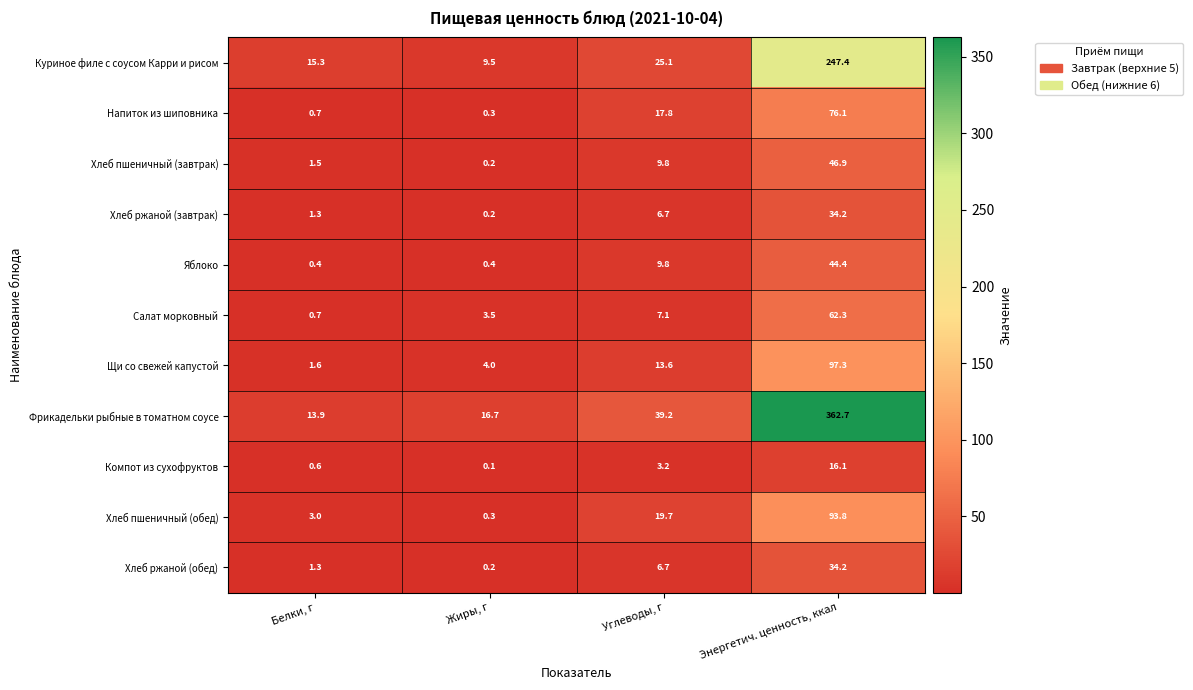

Which category has the highest value in the Хлеб ржаной (завтрак) series?

Энергетич. ценность, ккал